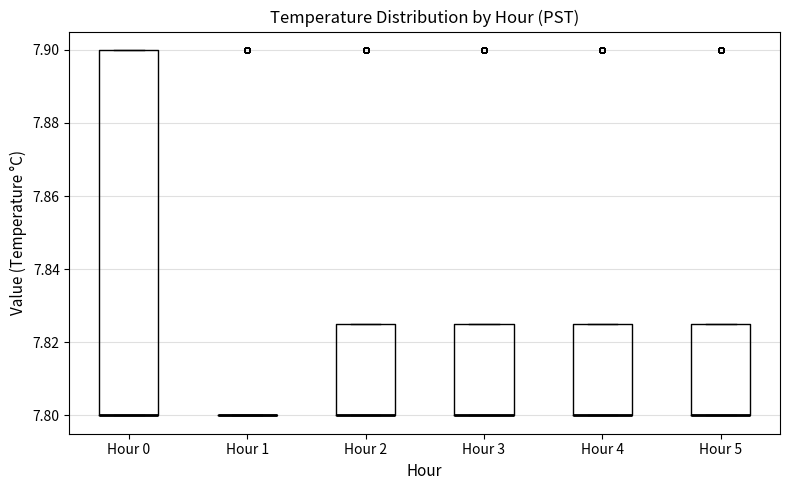

Reading left to right, transcribe this box plot: for each box, give where its median line is, the range the box spans, and where its two whiskers end, as read against the y-axis. The values are not printed on the chart, so give them approximately, as read against the axis.

Hour 0: median 7.800 (drawn on the box's lower edge), box 7.800 to 7.900, whiskers 7.800 to 7.900
Hour 1: box collapsed to a line at 7.800, whiskers 7.800 to 7.800
Hour 2: median 7.800 (drawn on the box's lower edge), box 7.800 to 7.826, whiskers 7.800 to 7.826
Hour 3: median 7.800 (drawn on the box's lower edge), box 7.800 to 7.826, whiskers 7.800 to 7.826
Hour 4: median 7.800 (drawn on the box's lower edge), box 7.800 to 7.826, whiskers 7.800 to 7.826
Hour 5: median 7.800 (drawn on the box's lower edge), box 7.800 to 7.826, whiskers 7.800 to 7.826